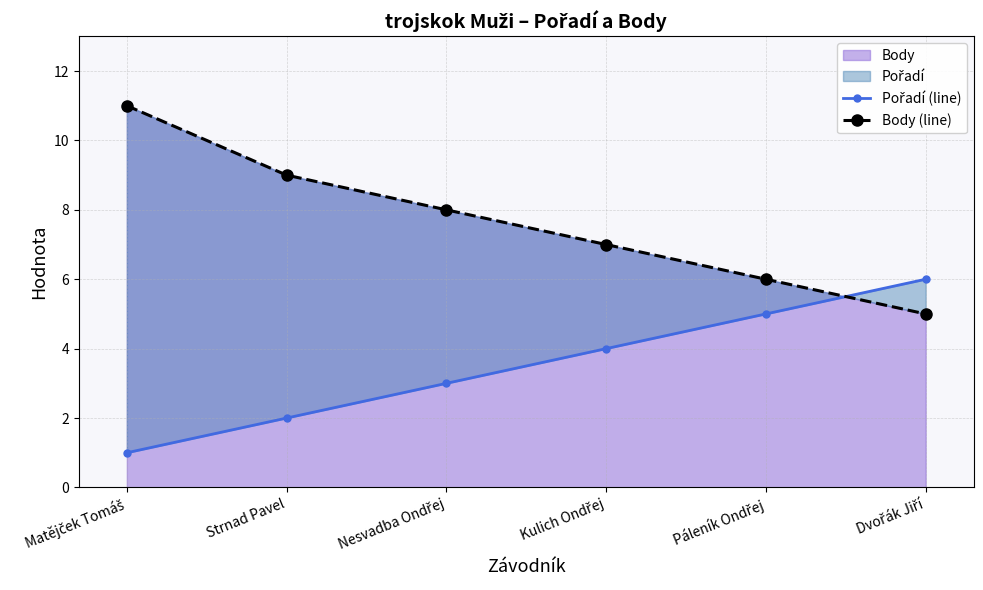

What is the difference between the highest and lowest values at Strnad Pavel?

7